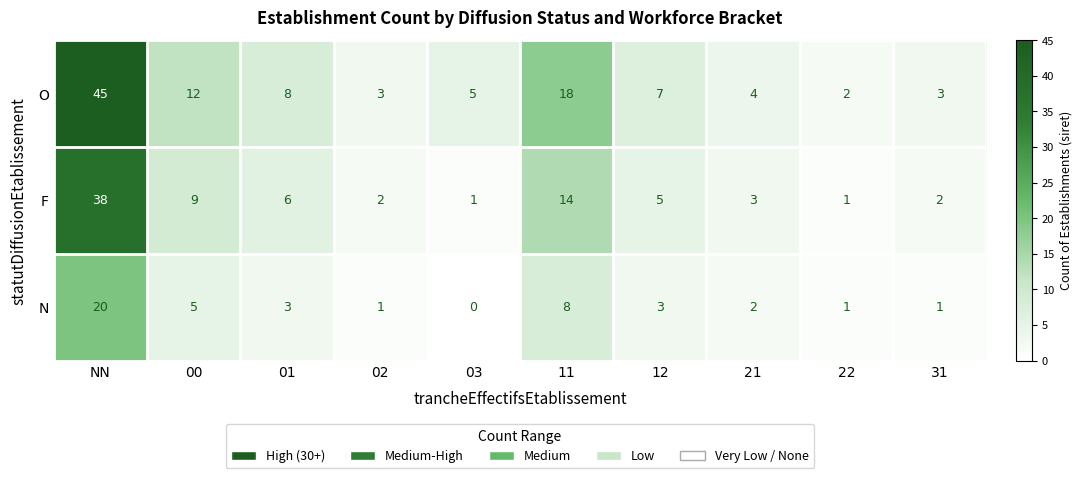

At which label does O reach its peak?

NN